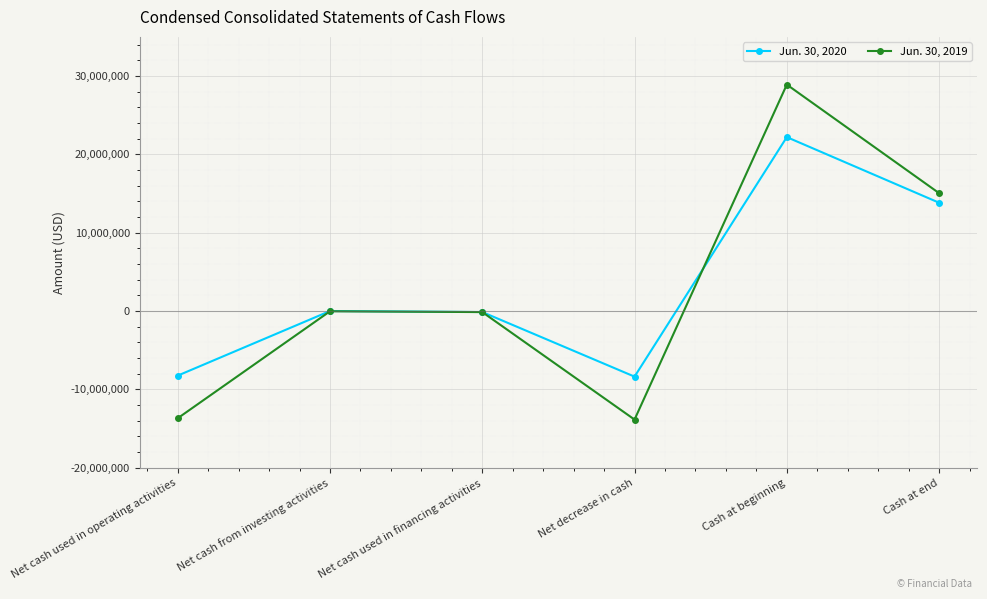

How many distinct data groups are displayed?

2